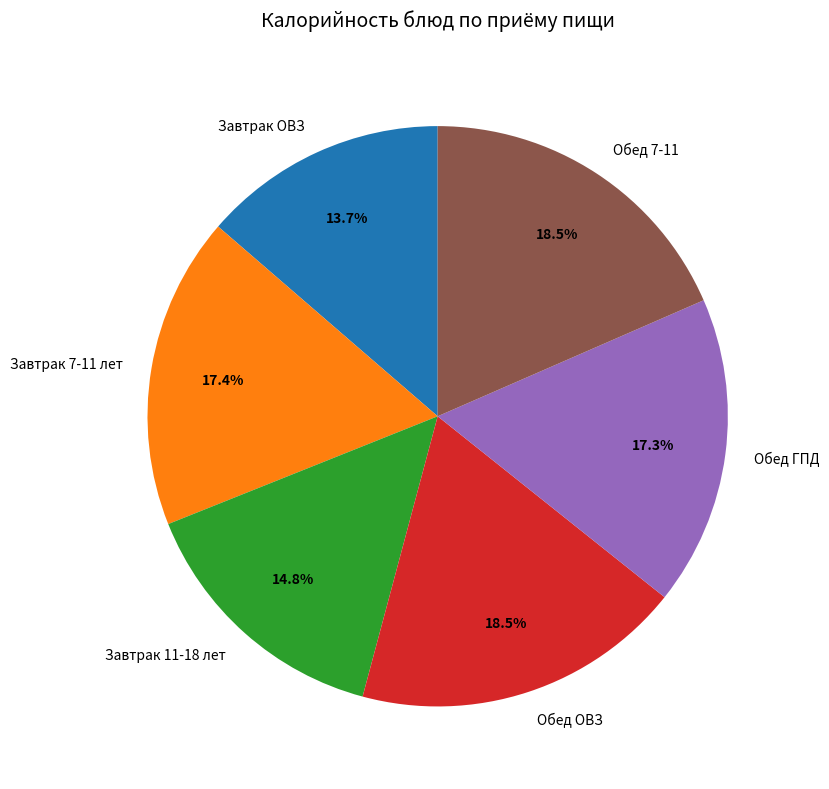

Which slice is the smallest?

Завтрак ОВЗ